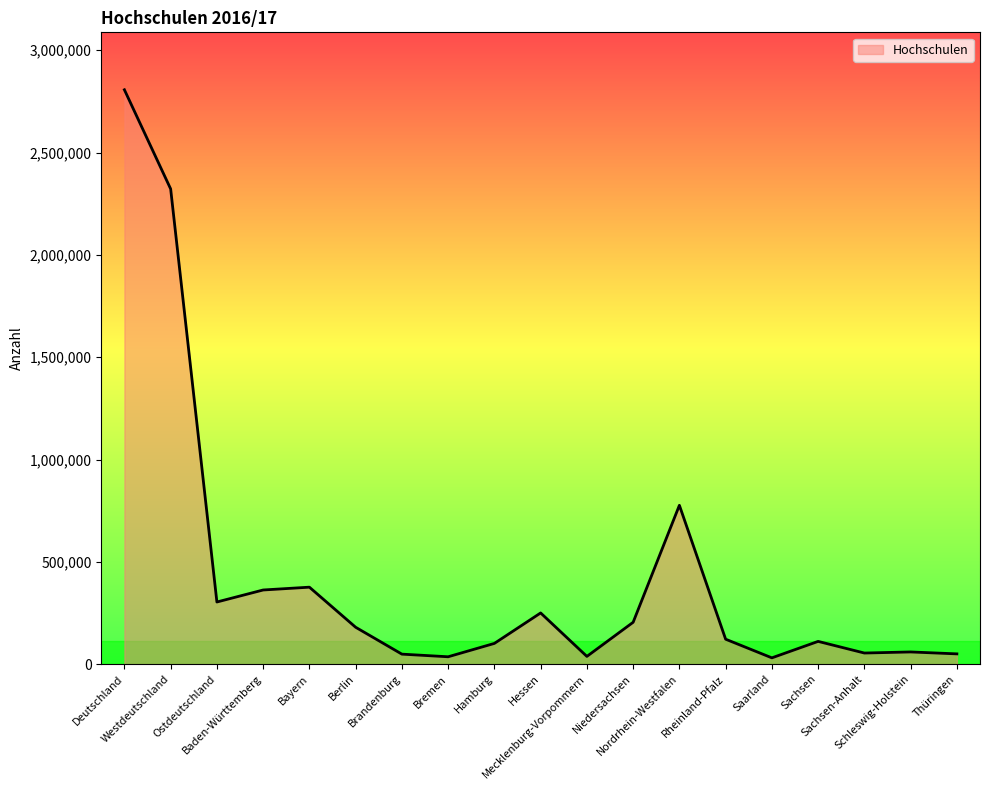

Which label corresponds to the largest value in the chart?

Deutschland